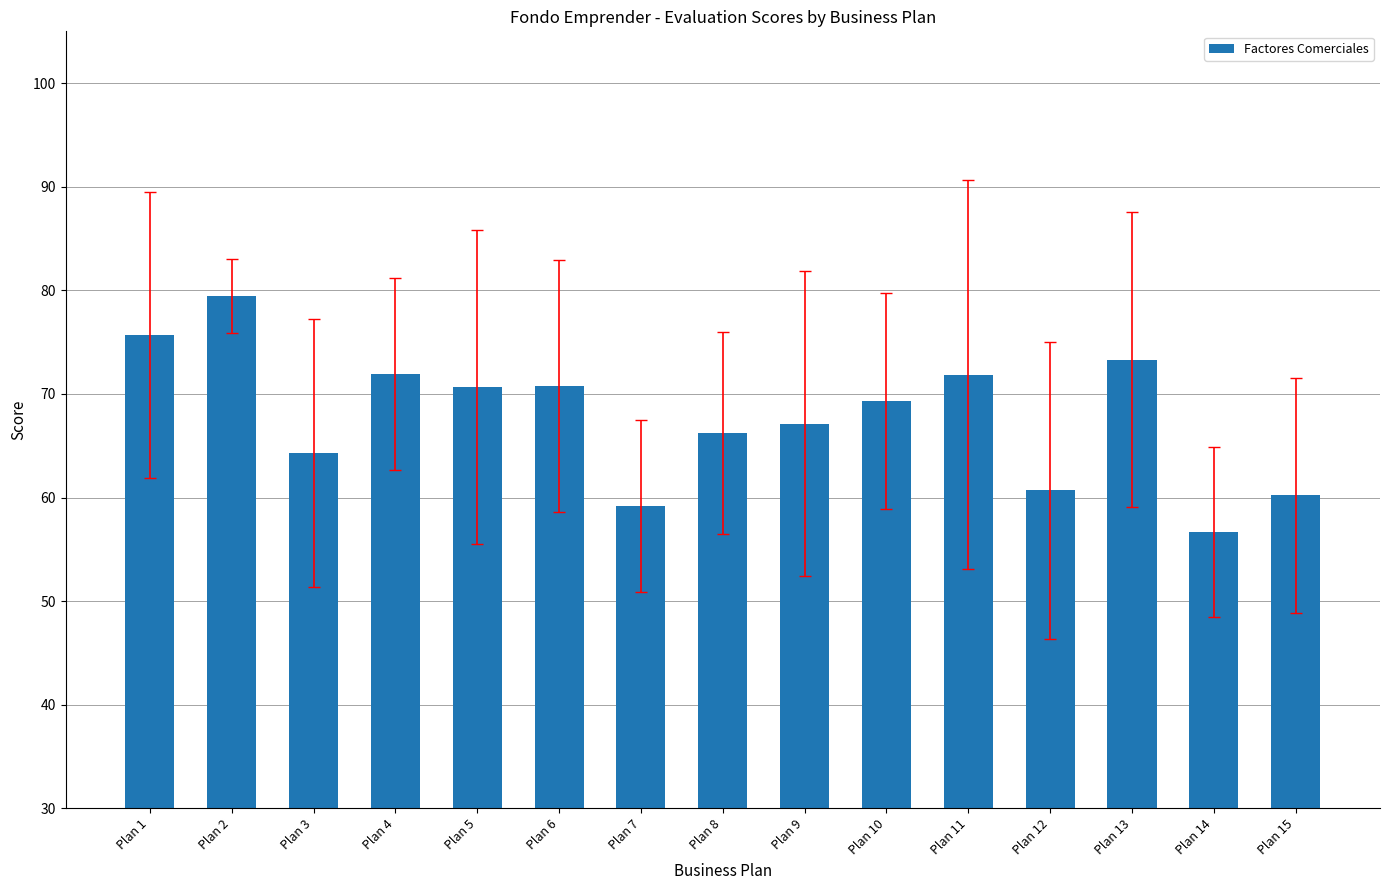

Between Plan 3 and Plan 11, which is larger?

Plan 11